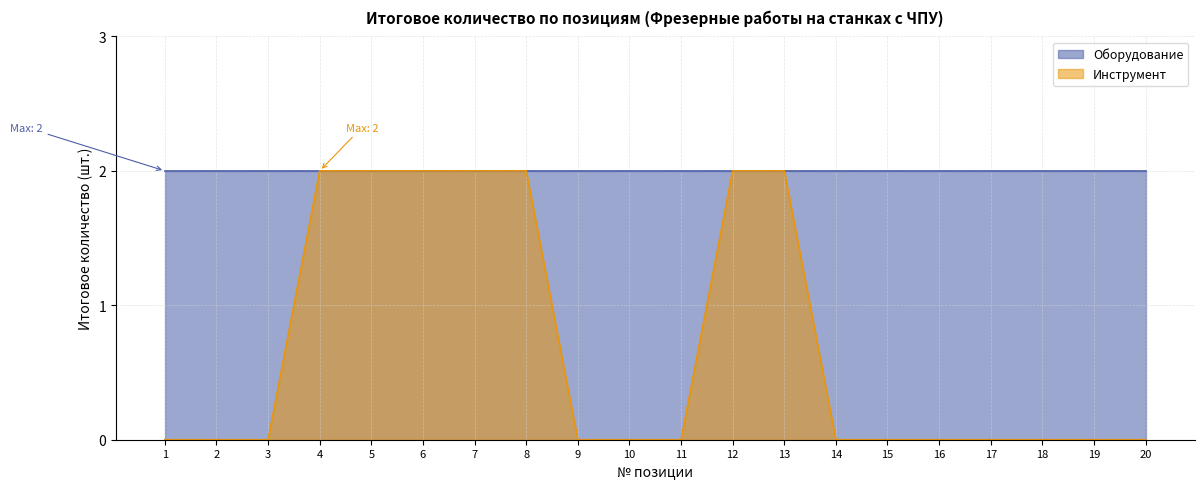

True or false: there are more than 0 points higher than both neighbors.

False